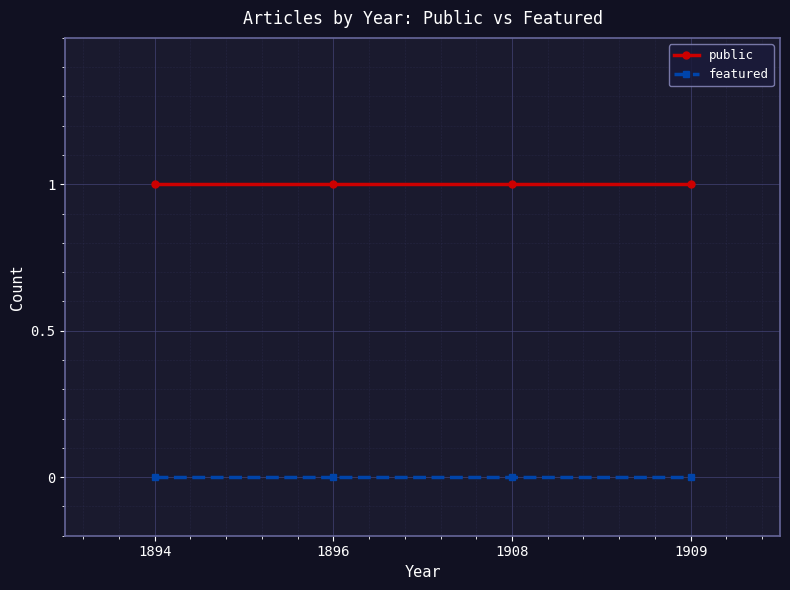

True or false: featured and public cross at least once.

False